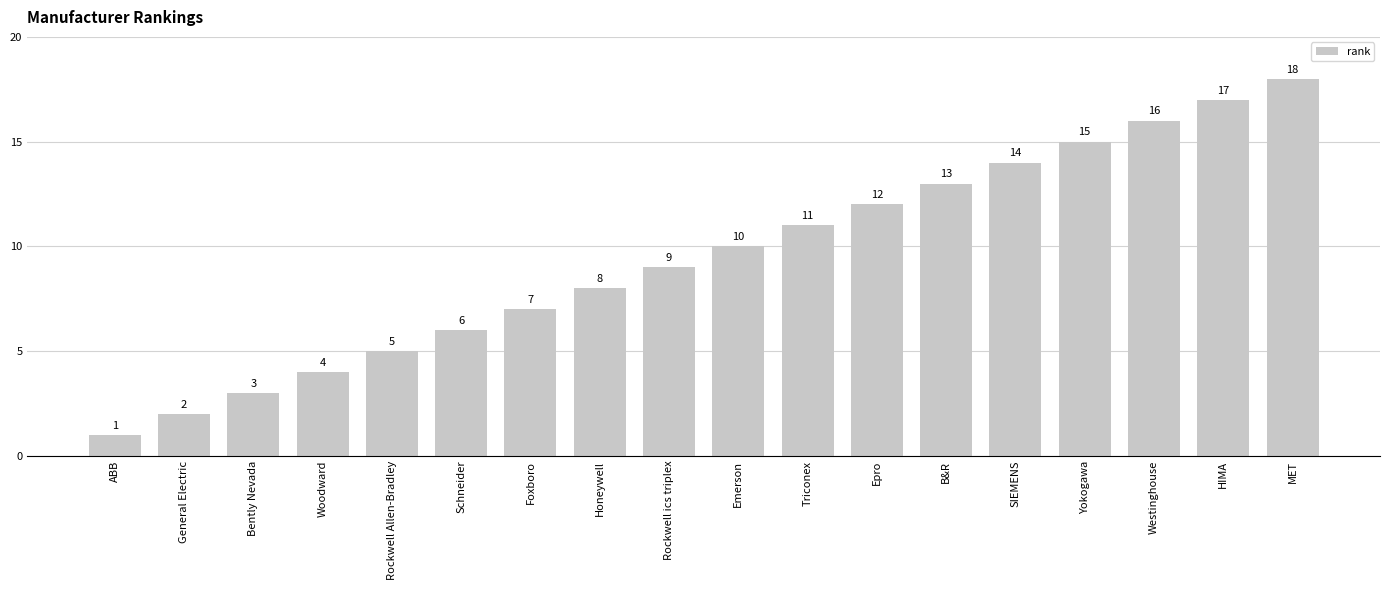

Reading right to left, what are all the values shown in this chart?

18	17	16	15	14	13	12	11	10	9	8	7	6	5	4	3	2	1